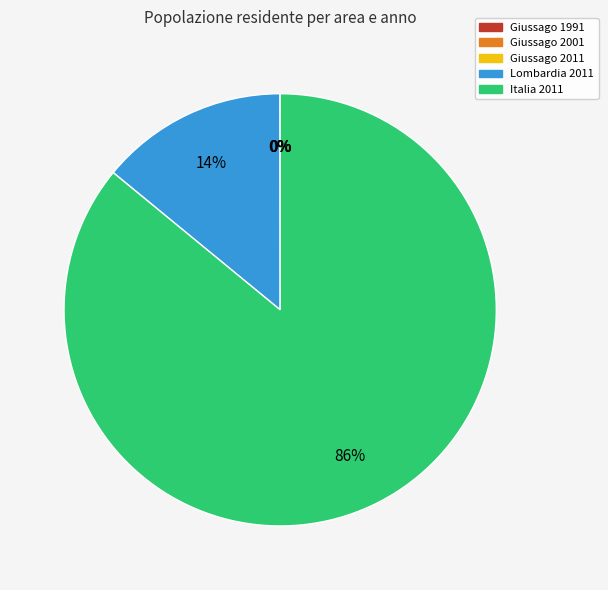

Which category has the biggest portion of the pie?

Italia 2011